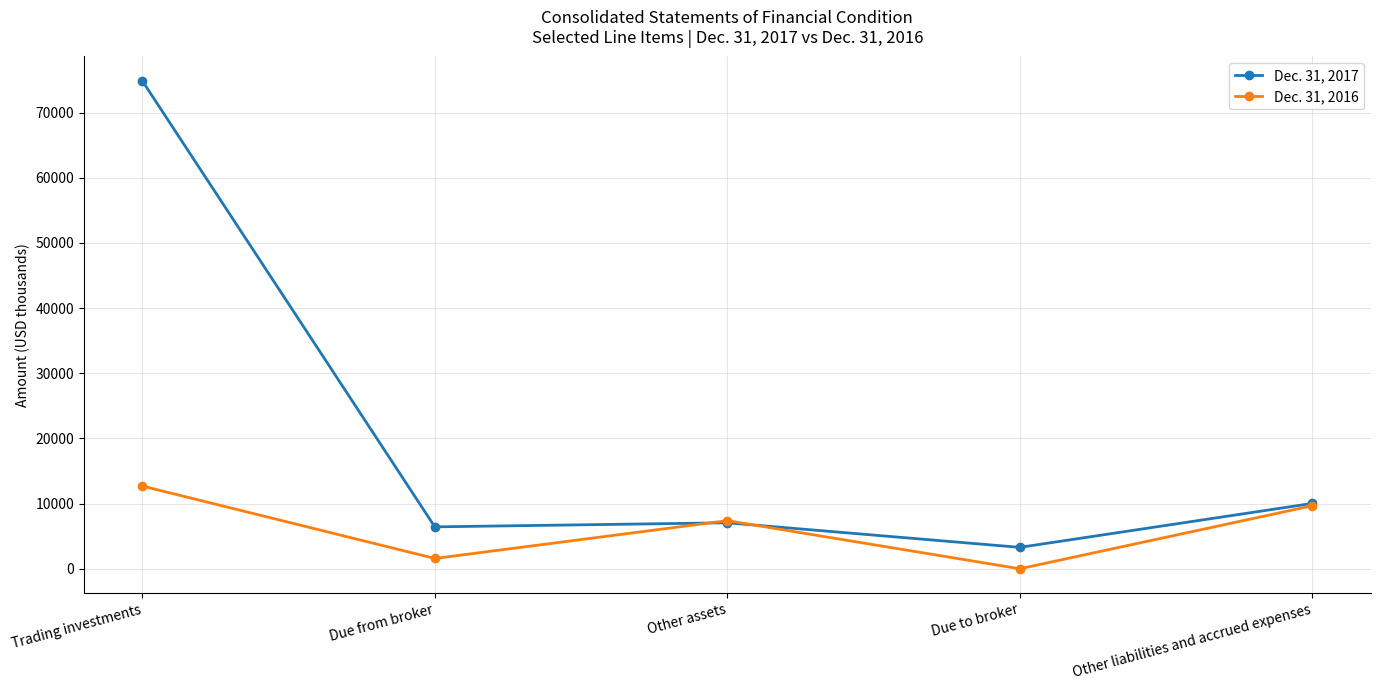

Reading left to right, what are all the values shown in this chart?

Dec. 31, 2017: Trading investments=74856	Due from broker=6429	Other assets=7053	Due to broker=3282	Other liabilities and accrued expenses=10025
Dec. 31, 2016: Trading investments=12689	Due from broker=1579	Other assets=7382	Due to broker=0	Other liabilities and accrued expenses=9672